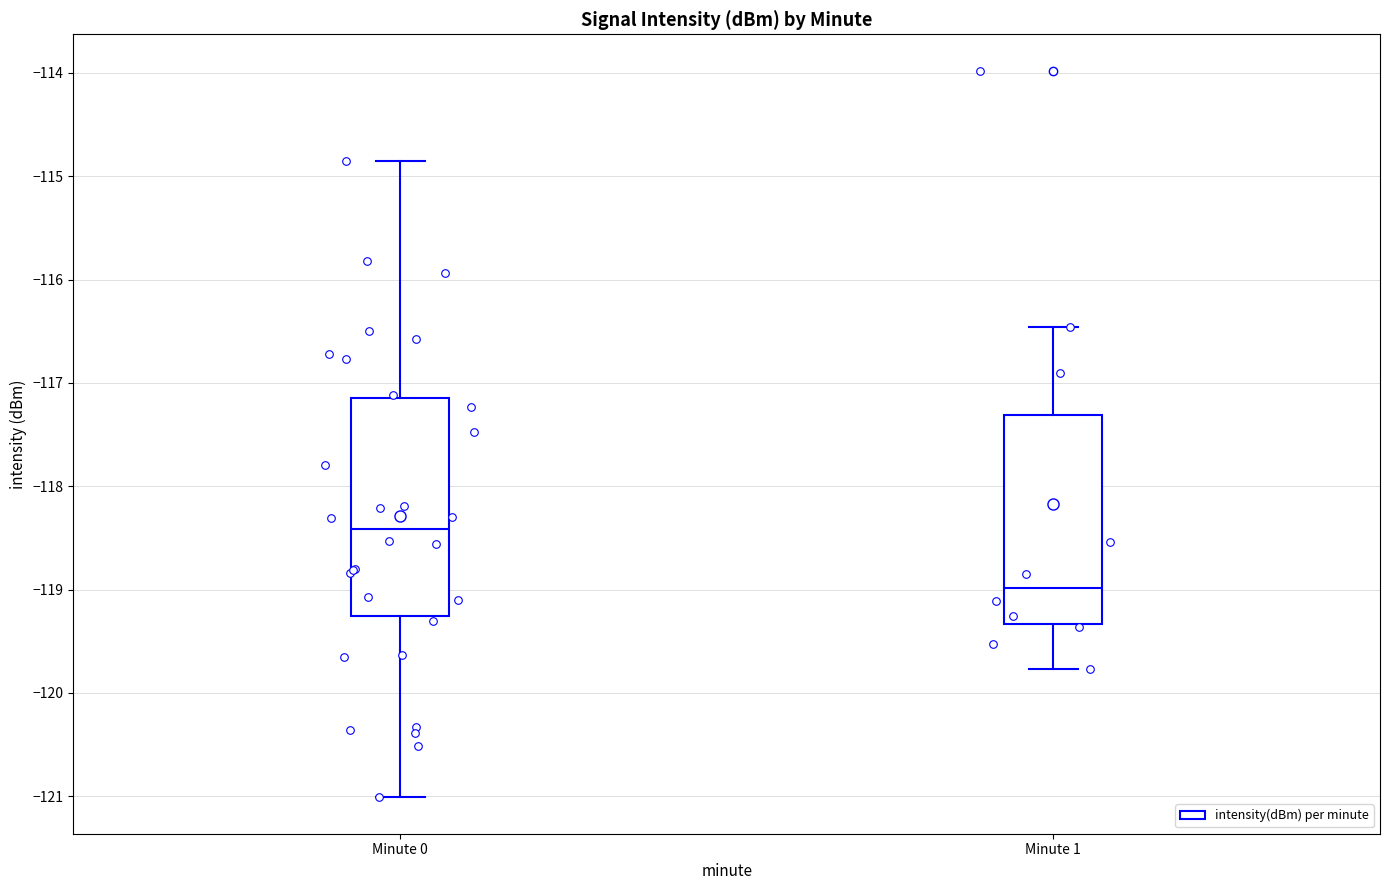

Which box has the lowest median line?

Minute 1